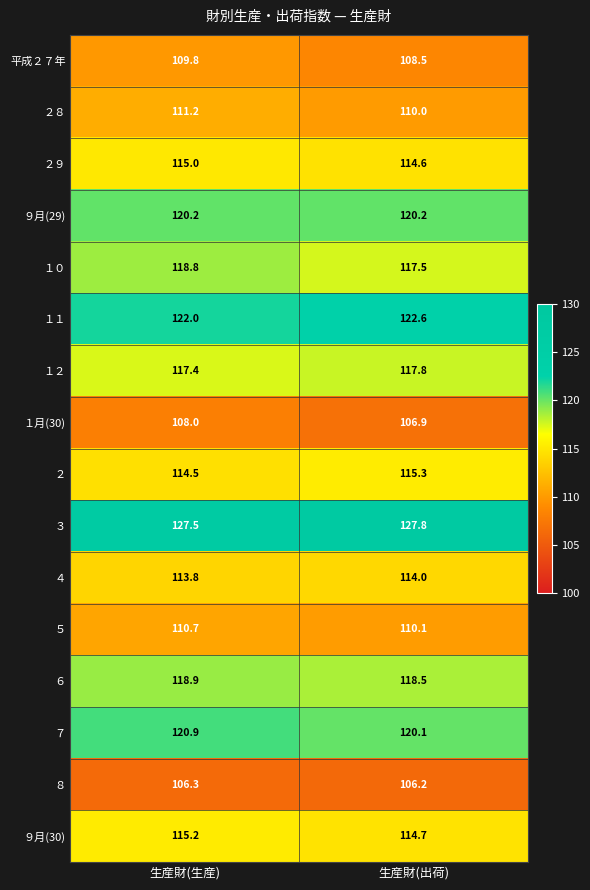

What is the difference between the highest and lowest values at 生産財(出荷)?

21.6